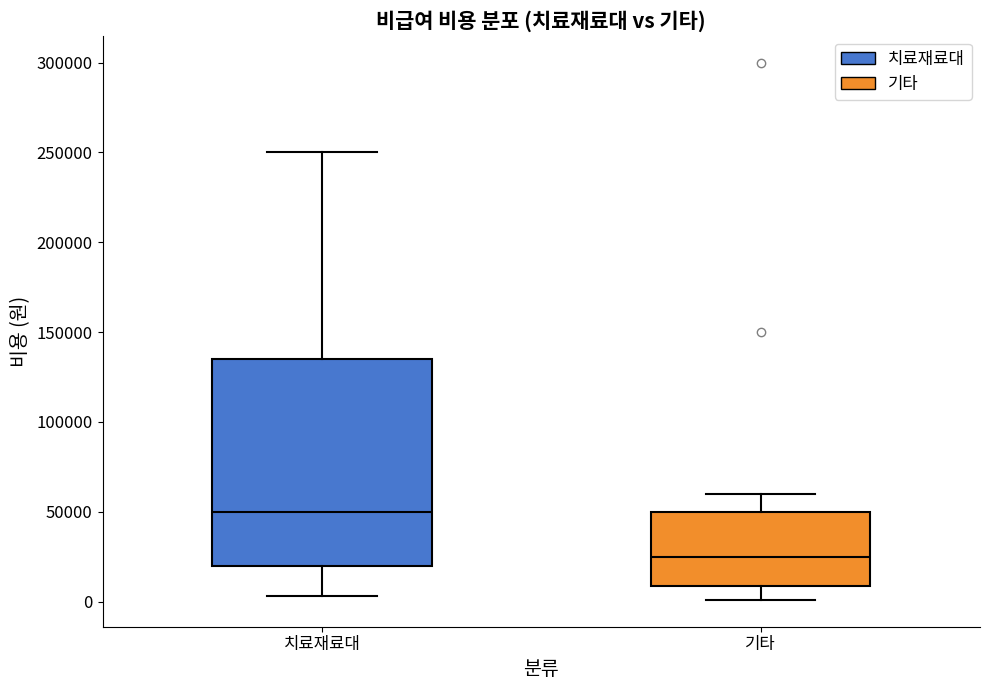

Where does the lower whisker of the box for 기타 end on the y-axis? The values are not printed on the chart, so give them approximately, as read against the axis.

0